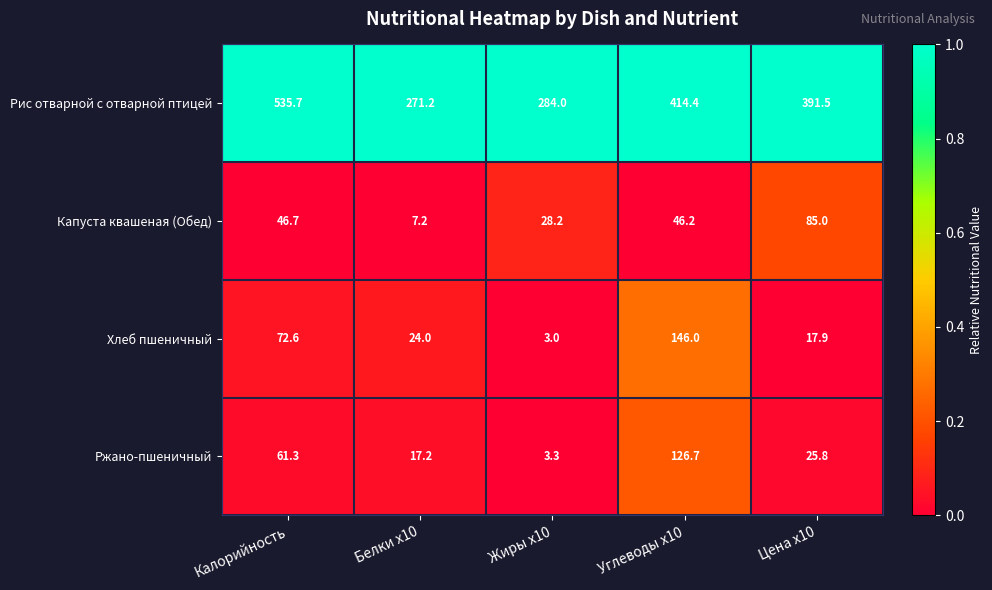

What is the difference between the Капуста квашеная (Обед) values at Калорийность and Цена x10?

38.3